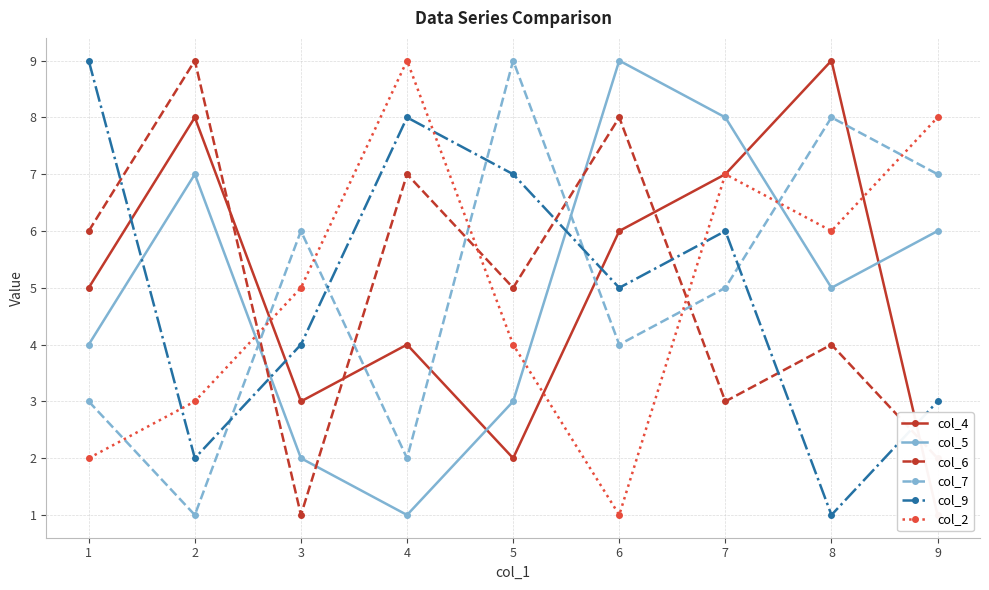

True or false: col_4 and col_7 intersect in this chart.

True